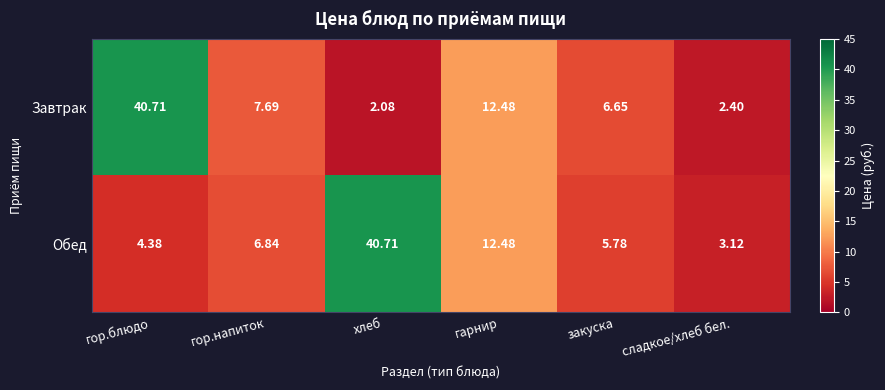

Which category has the highest value in the Обед series?

хлеб